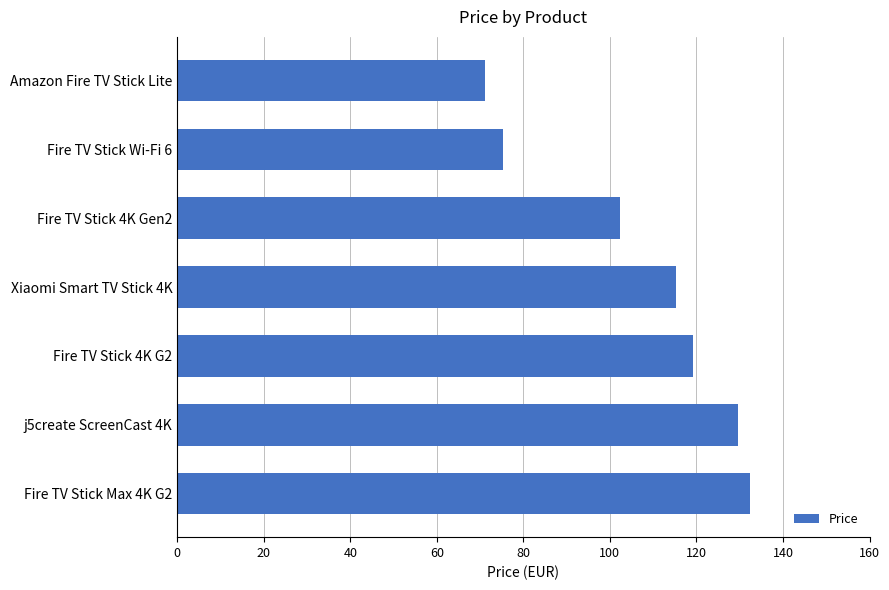

Rank the categories by value from lowest to highest.

Amazon Fire TV Stick Lite, Fire TV Stick Wi-Fi 6, Fire TV Stick 4K Gen2, Xiaomi Smart TV Stick 4K, Fire TV Stick 4K G2, j5create ScreenCast 4K, Fire TV Stick Max 4K G2